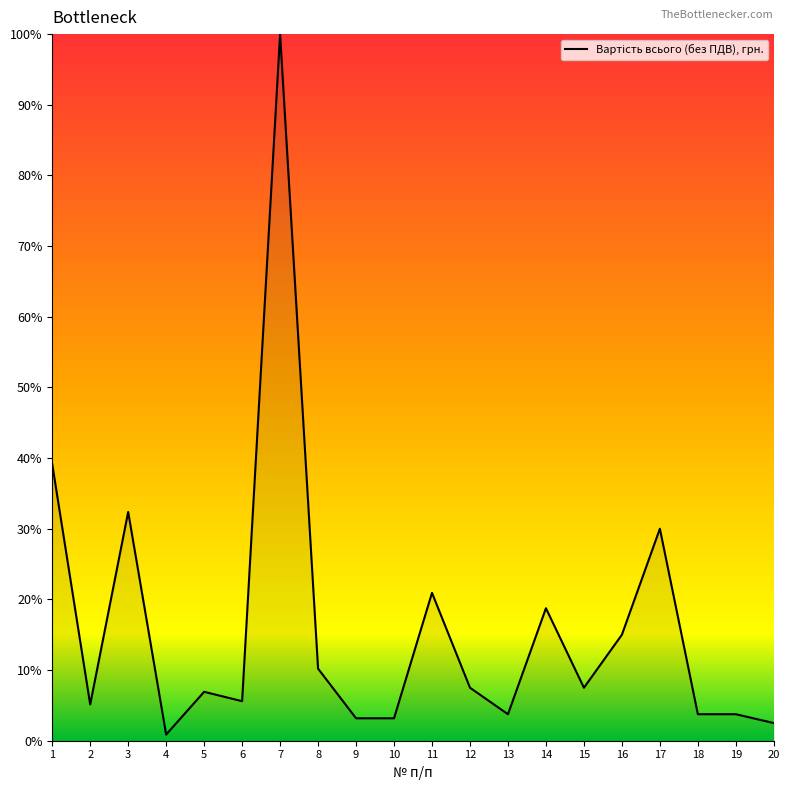

Approximately how many times larger is the value at 3 compared to 18?

8.6